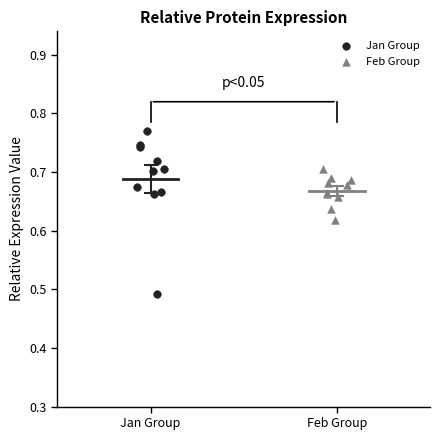

Which series has the widest spread of Y values?

Jan Group